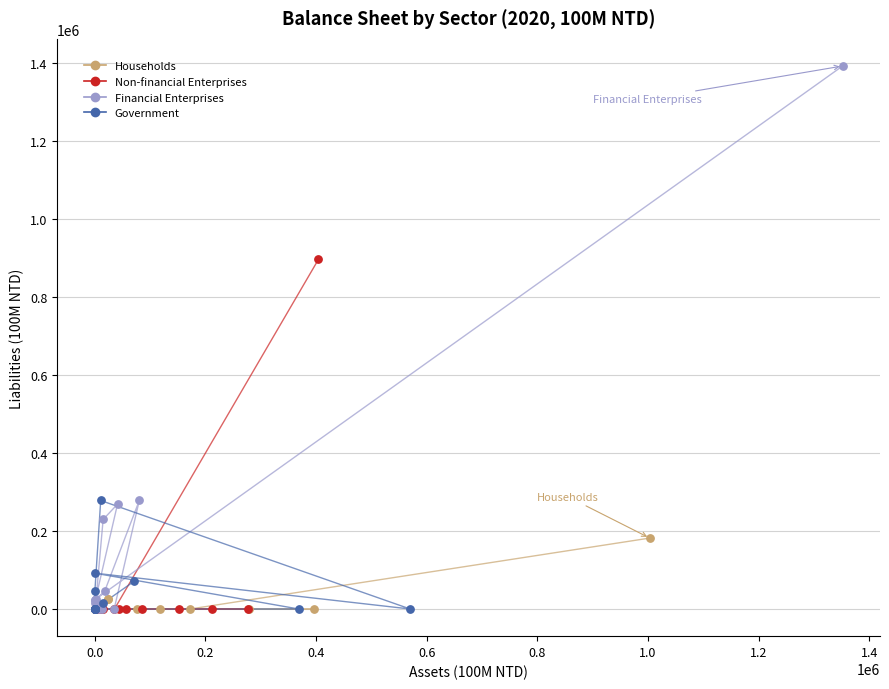

Which series has the widest spread of Y values?

Financial Enterprises